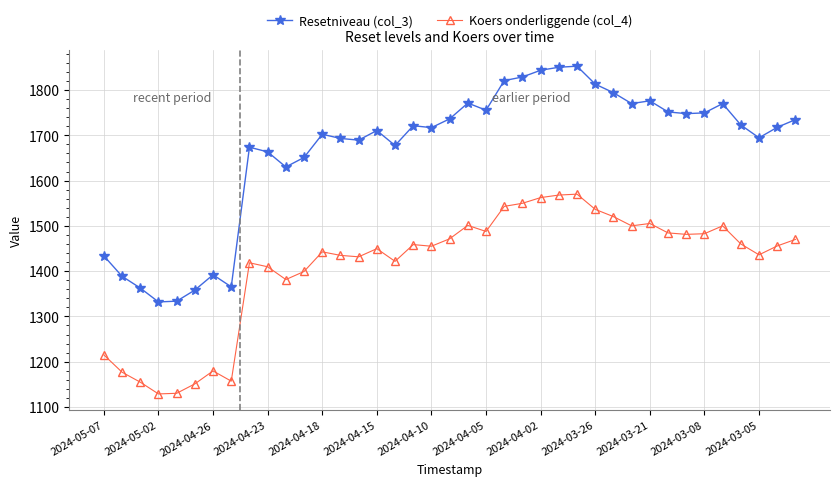

True or false: Resetniveau (col_3) and Koers onderliggende (col_4) intersect in this chart.

False